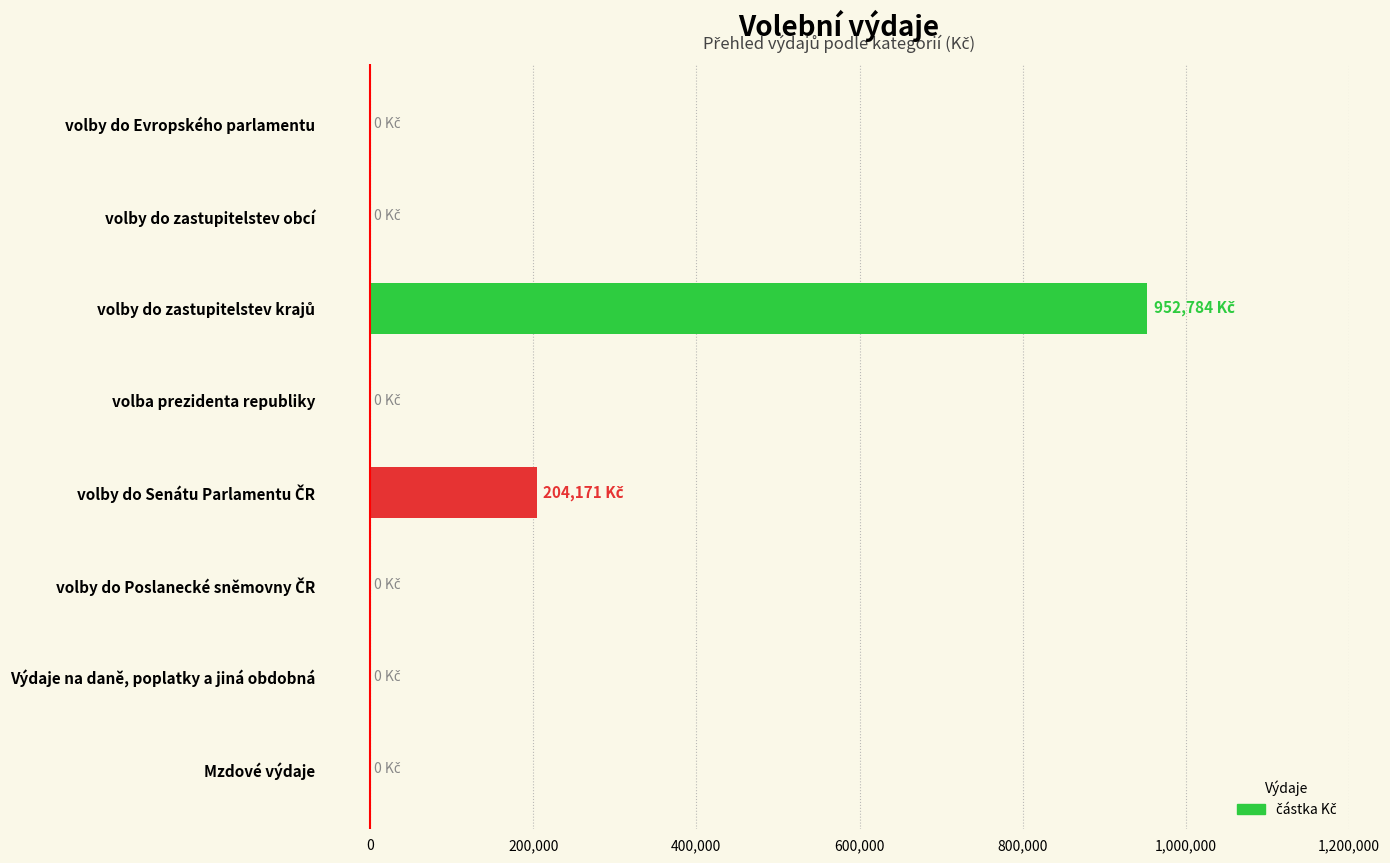

What is the greatest value displayed?

952784